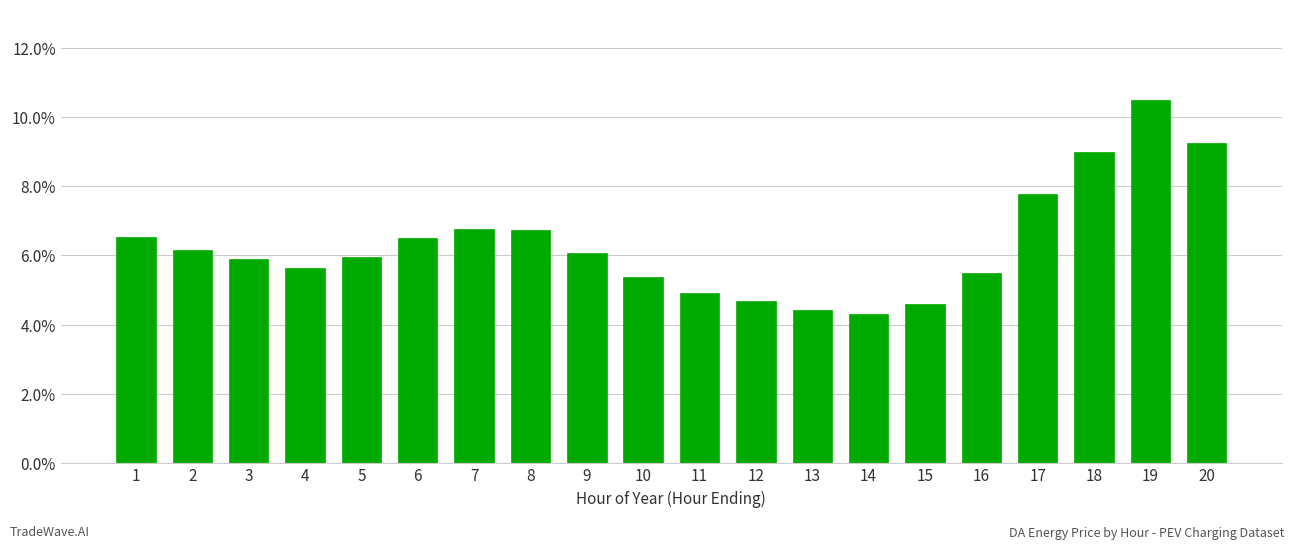

Rank the categories by value from highest to lowest.

19, 20, 18, 17, 7, 8, 1, 6, 2, 9, 5, 3, 4, 16, 10, 11, 12, 15, 13, 14